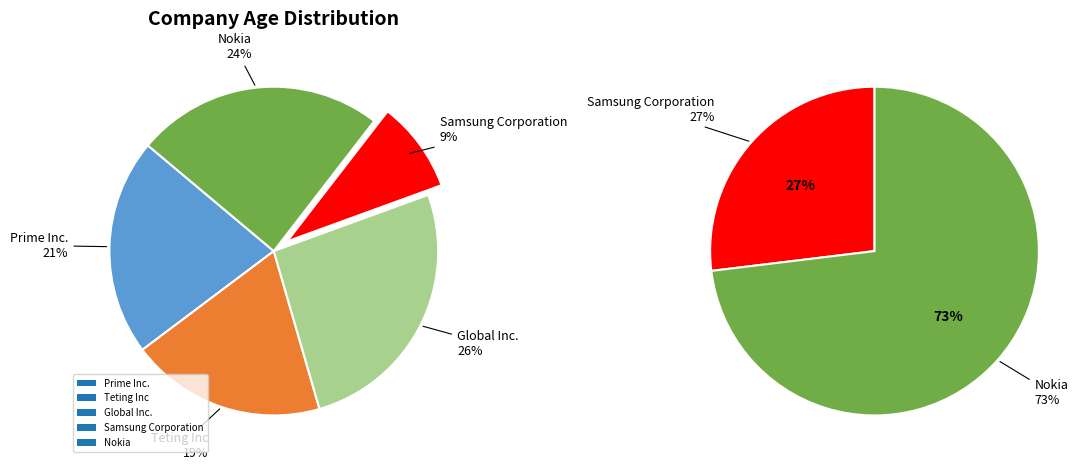

How many segments does this pie chart have?

5